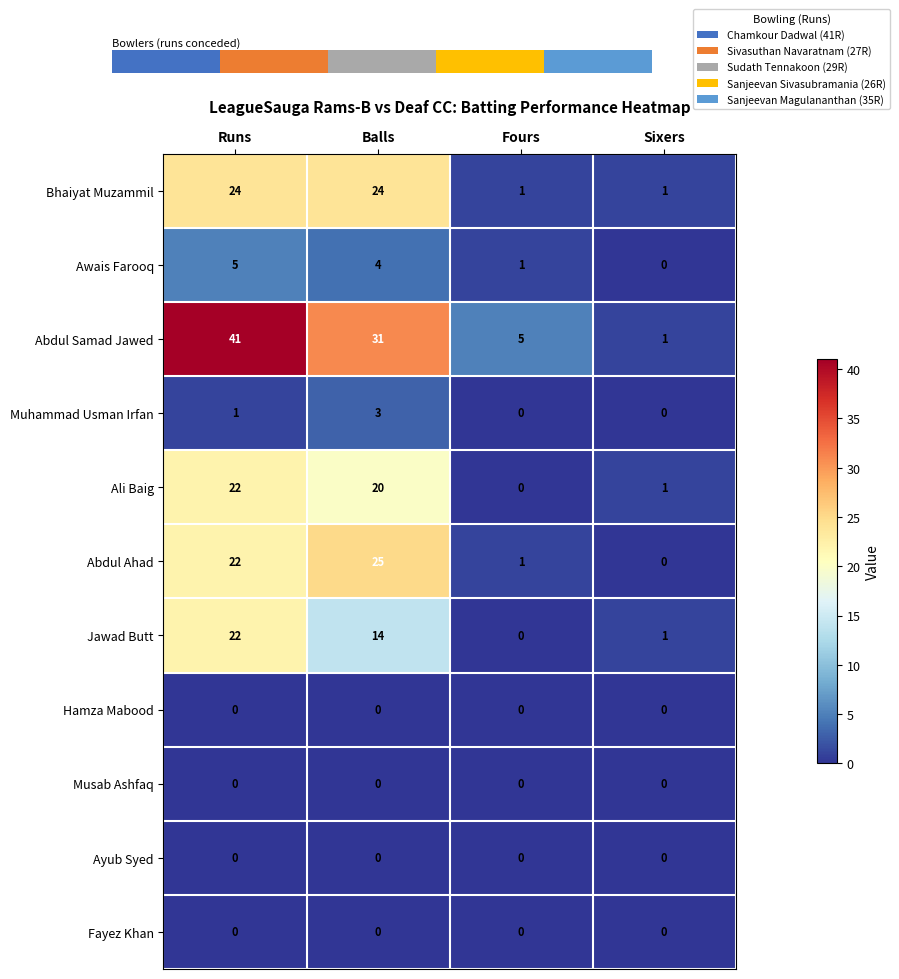

Which series has the largest range (max minus min)?

Abdul Samad Jawed